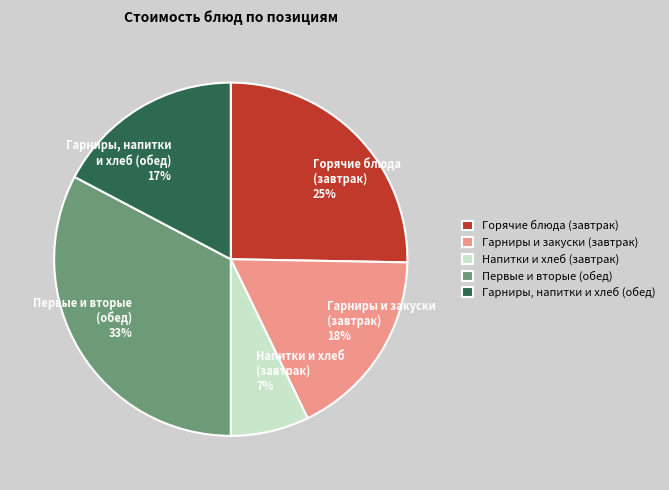

To the nearest percent, what is the average slice percentage?

20%